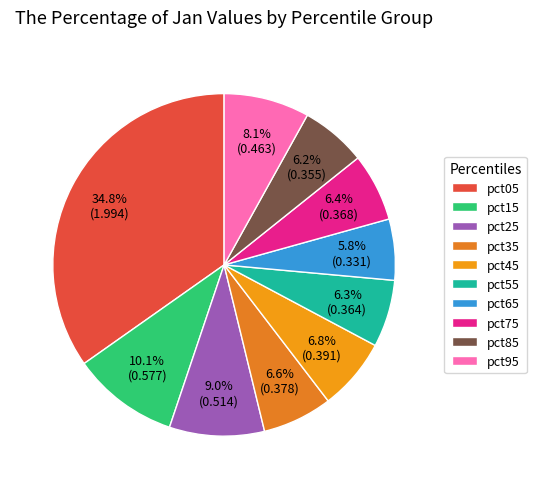

How many slices are in this pie chart?

10